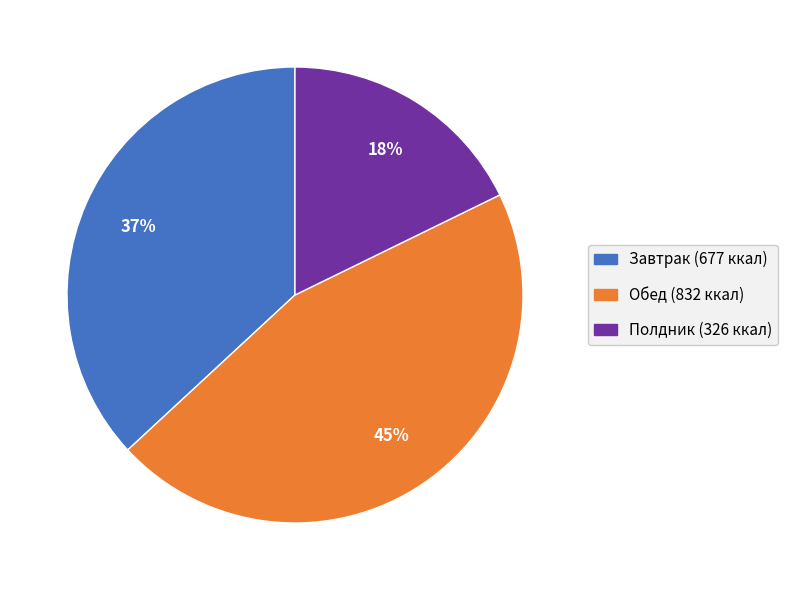

To the nearest percent, what is the average slice percentage?

33%